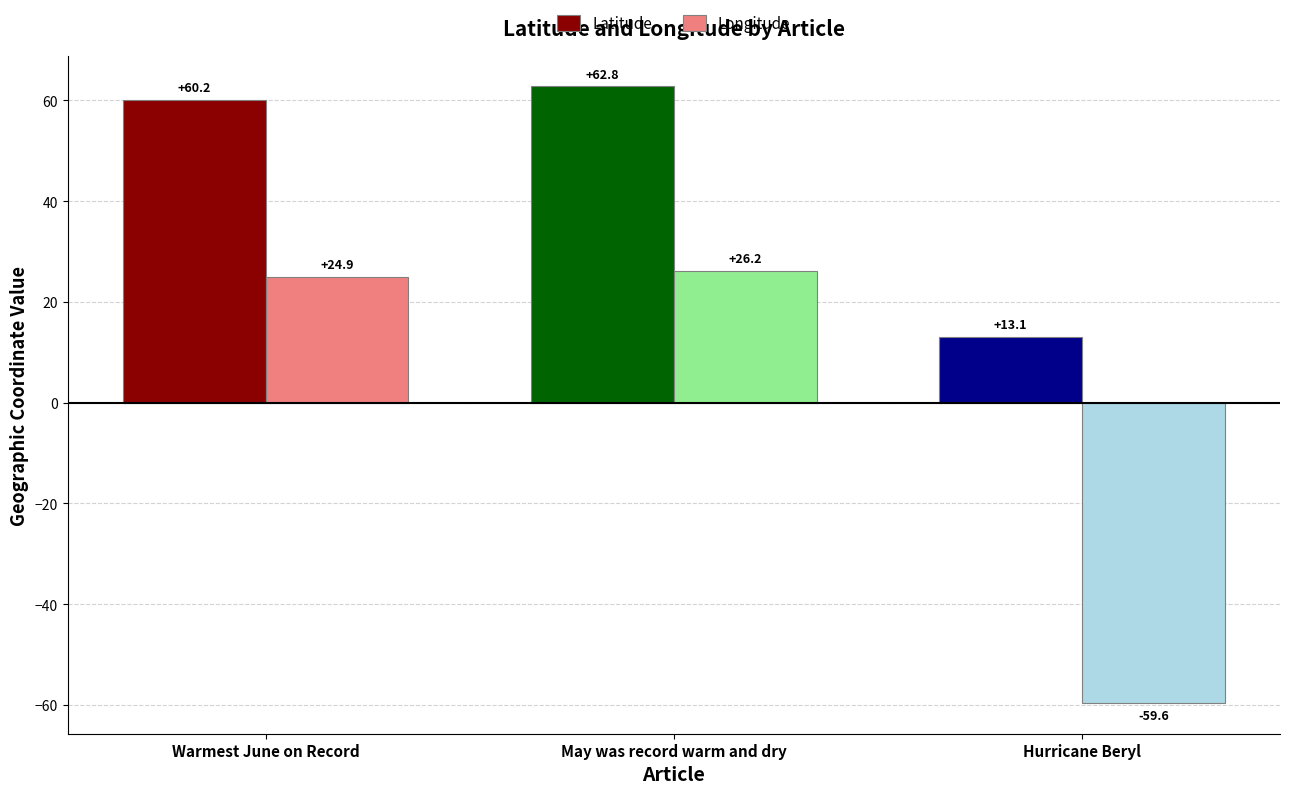

Between Warmest June on Record and May was record warm and dry, which series saw the biggest shift?

Latitude